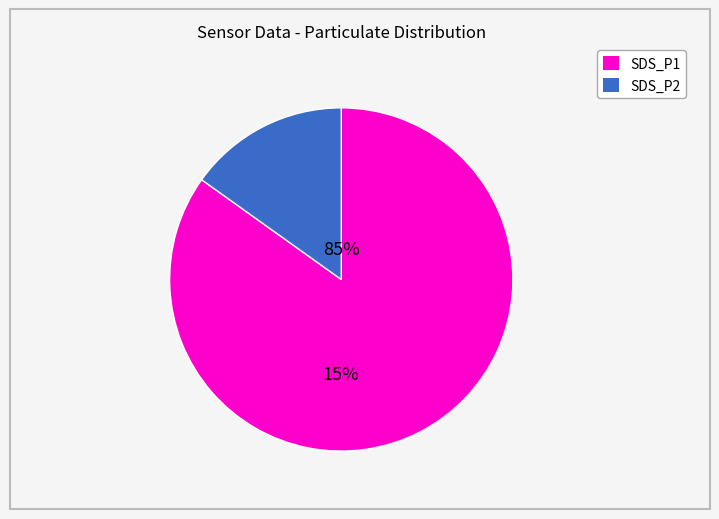

Which slice is the smallest?

SDS_P2